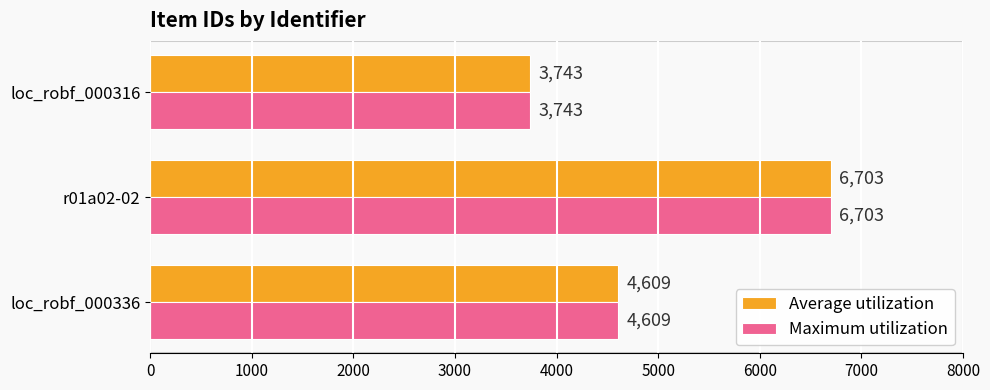

Read the Average utilization value at r01a02-02, to the nearest 100.

6700